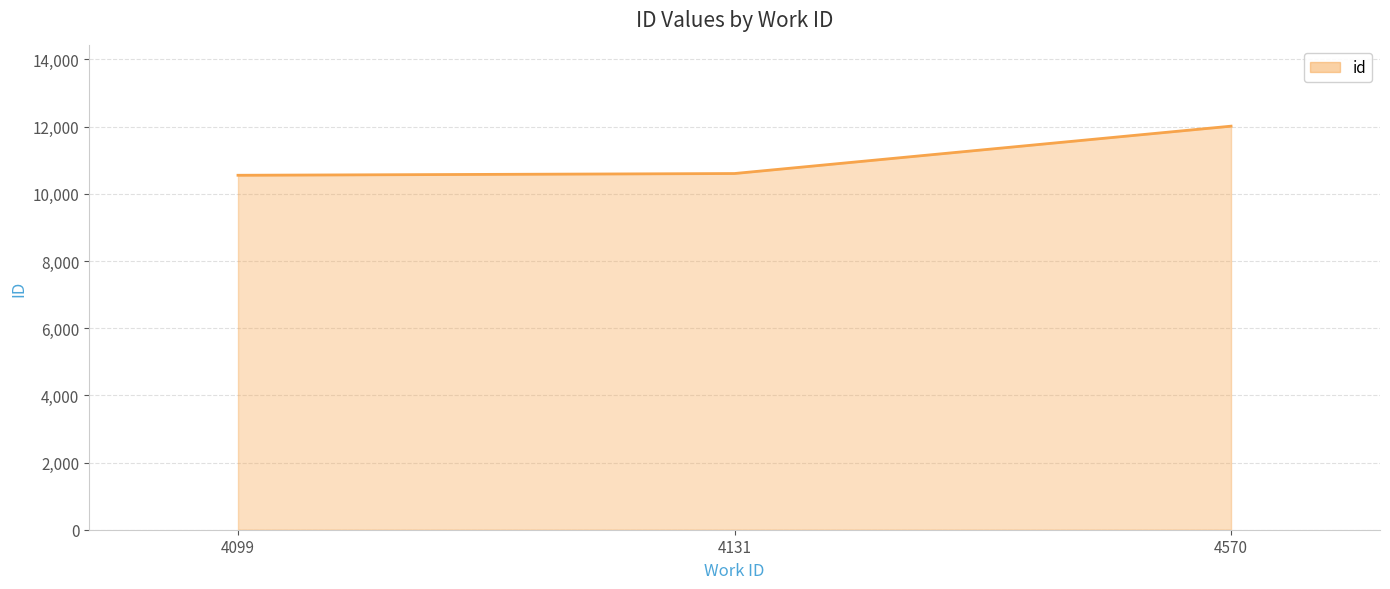

Where is the data nearest to the value 11283?

4131